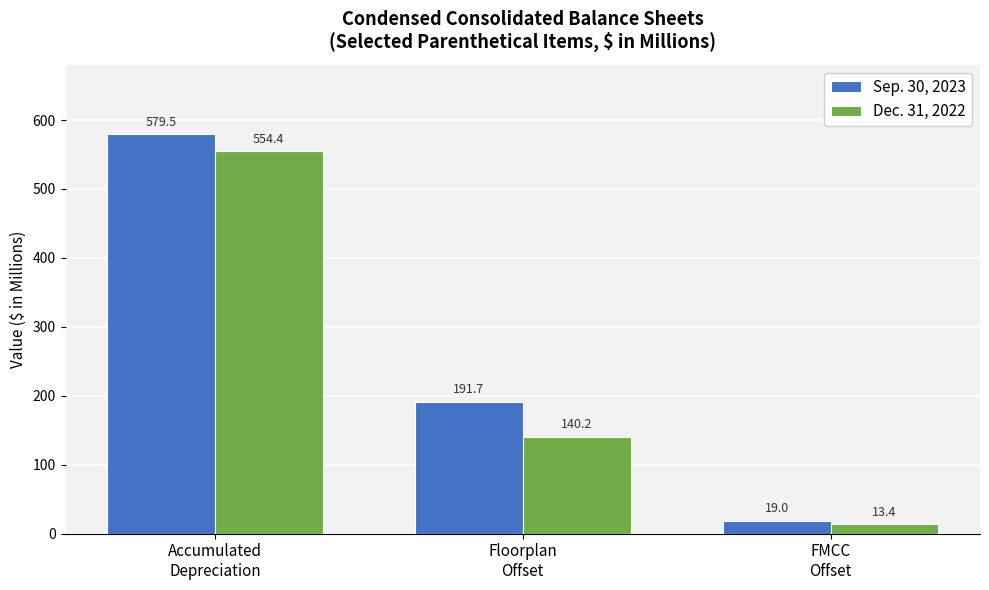

What is the approximate value of Dec. 31, 2022 at FMCC
Offset?

13.4